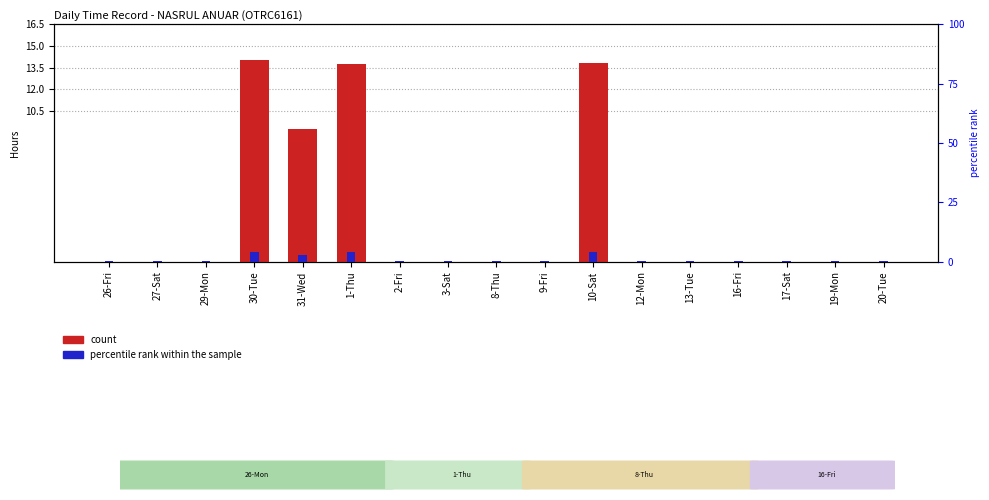

Which category has the lowest value across all series?

26-Fri